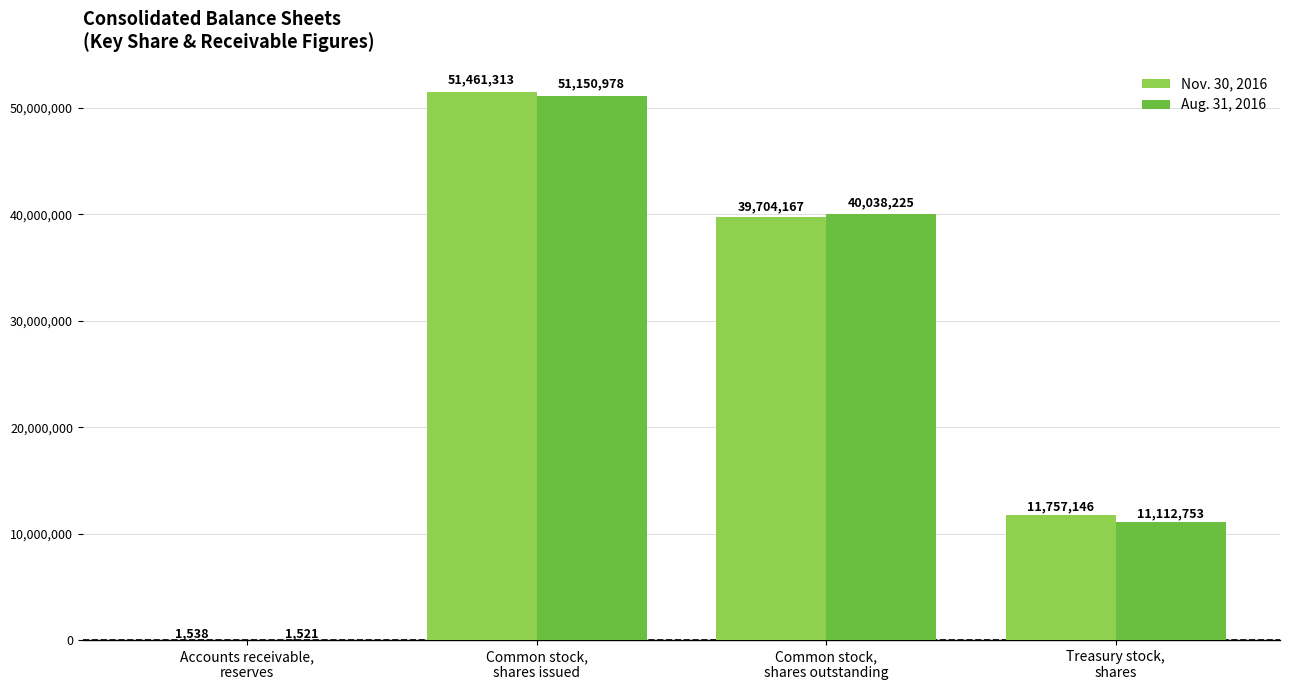

How many Nov. 30, 2016 values are between 11757146 and 51461313?

3